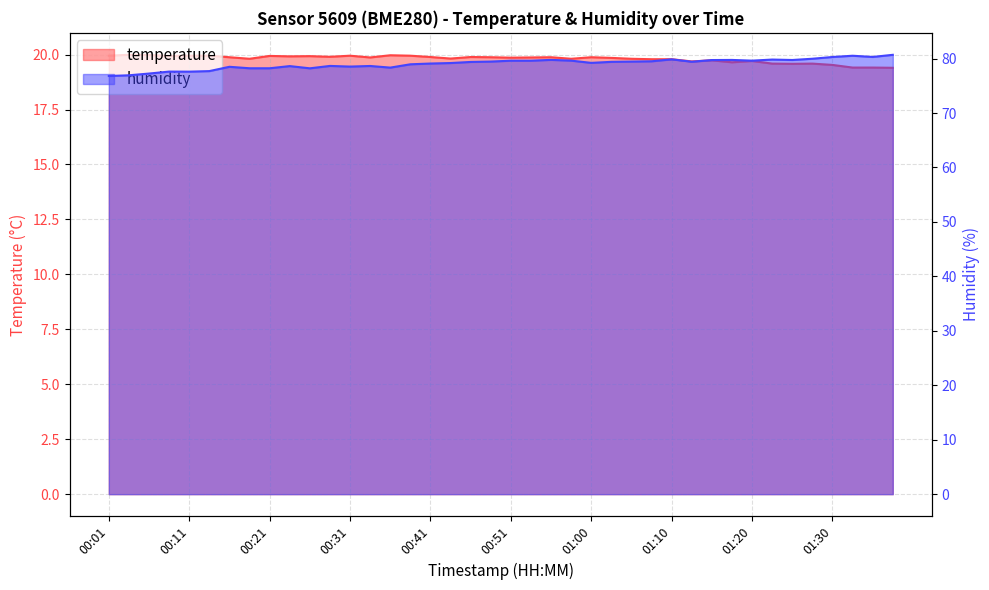

Where does the humidity series first go above 79?

00:41